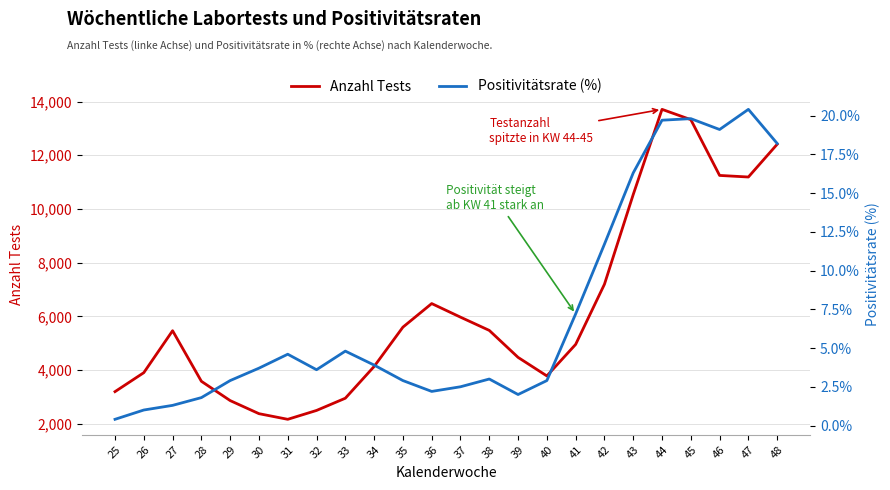

The value of Positivitätsrate (%) at 47 is 20.4. True or false?

True